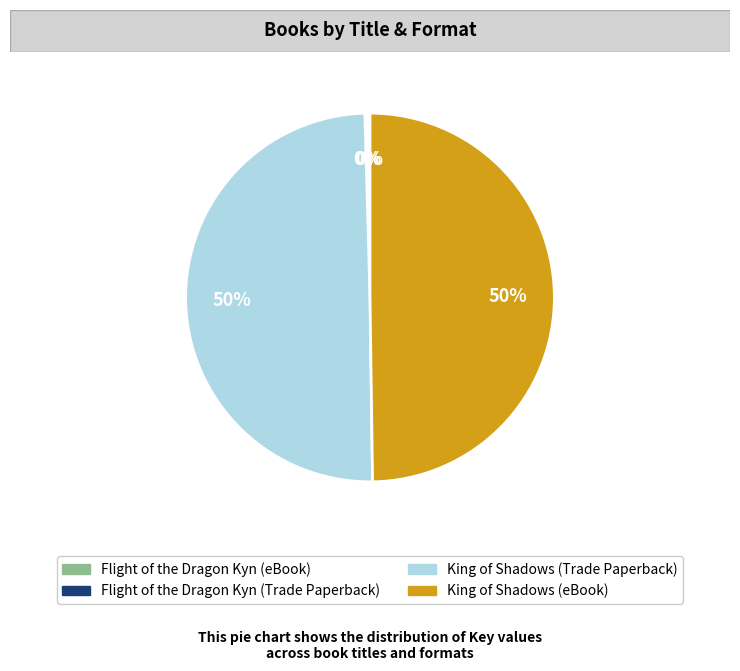

Approximately how many times larger is the value at King of Shadows (eBook) compared to King of Shadows (Trade Paperback)?

1.0